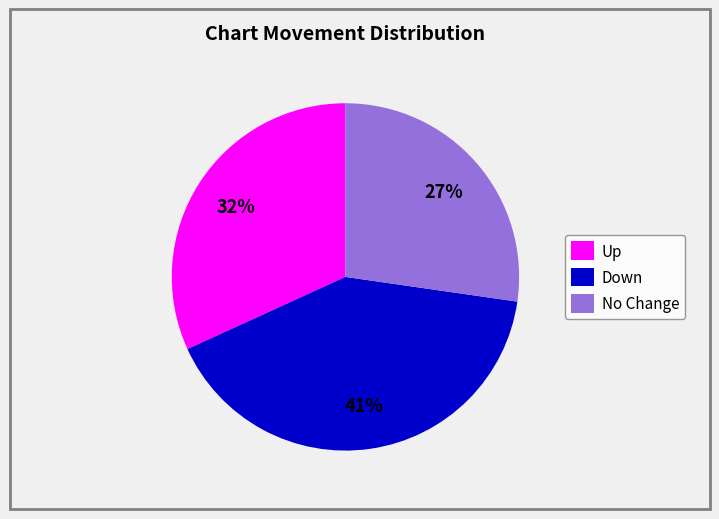

Is the sum of Down and No Change greater than half?

Yes